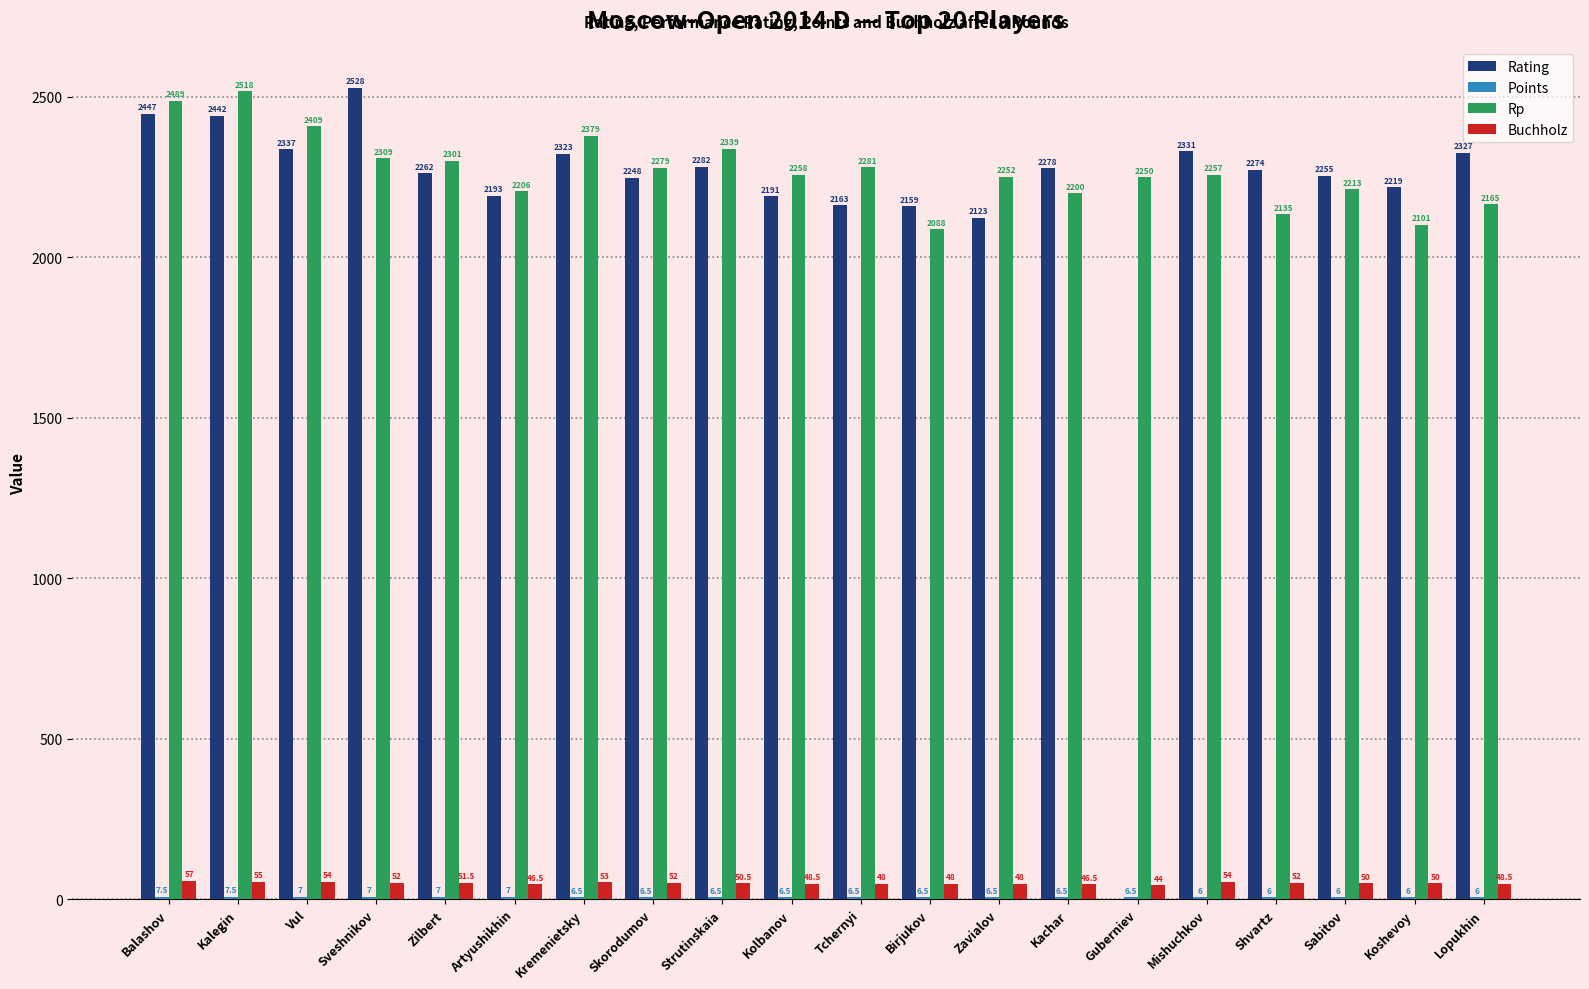

What is the approximate value of Rp at Tchernyi?

2281.0